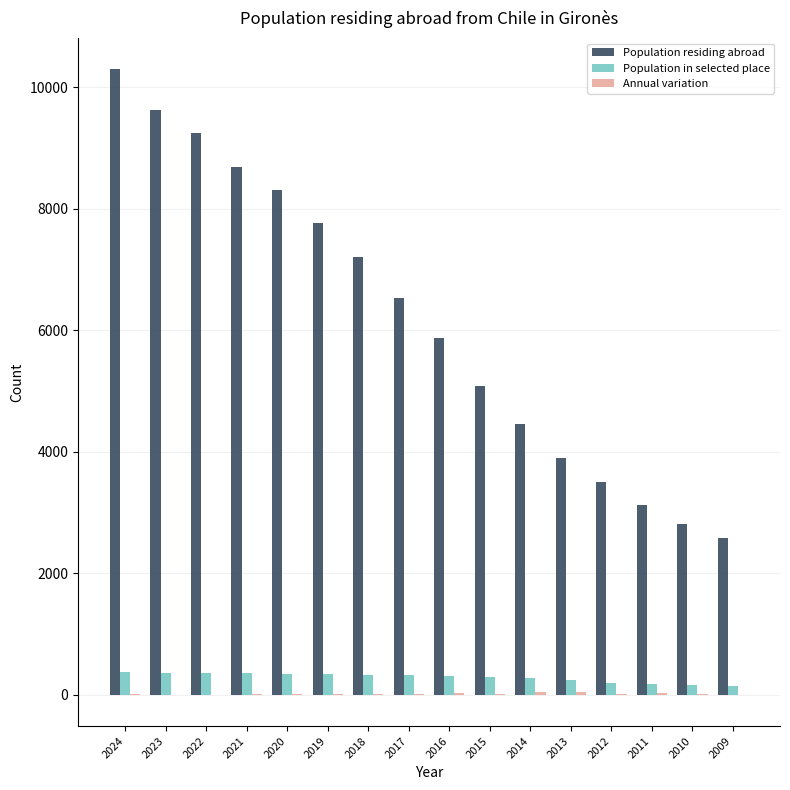

Which series has the largest total across all categories?

Population residing abroad